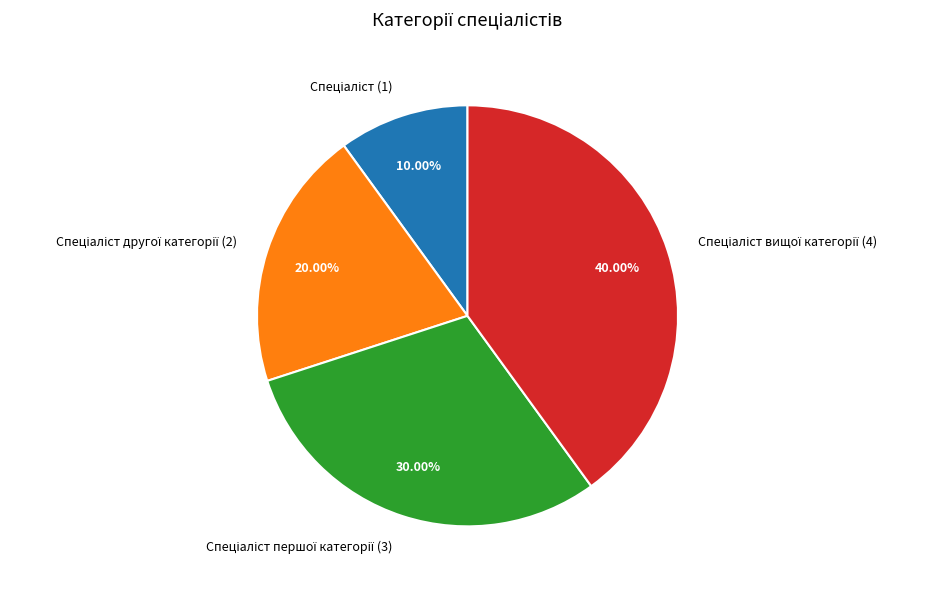

Is there any slice that represents more than half of the pie?

No